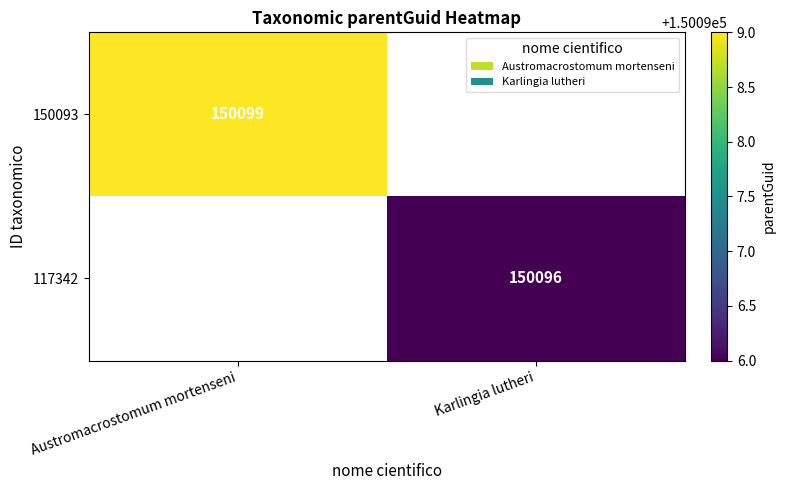

True or false: 150093 has a value of 211394.0 at Austromacrostomum mortenseni.

False